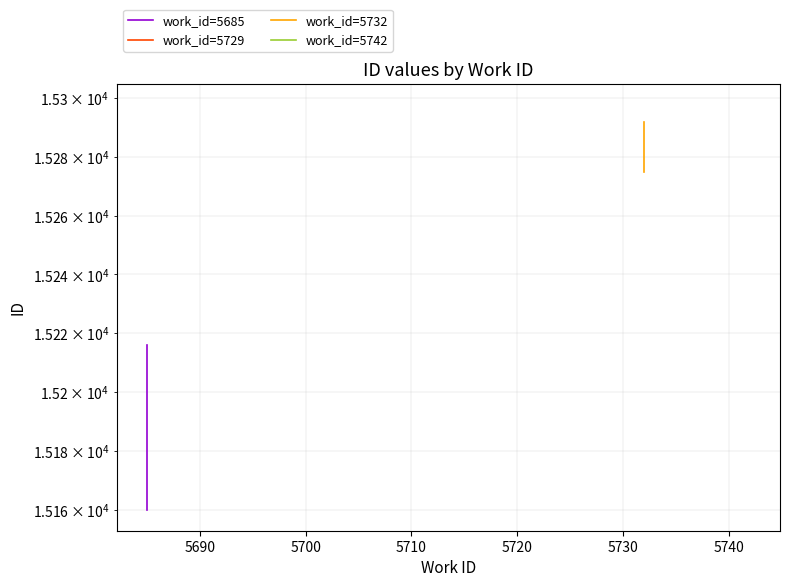

Rank the series at 5690 from lowest to highest value.

work_id=5685, work_id=5732